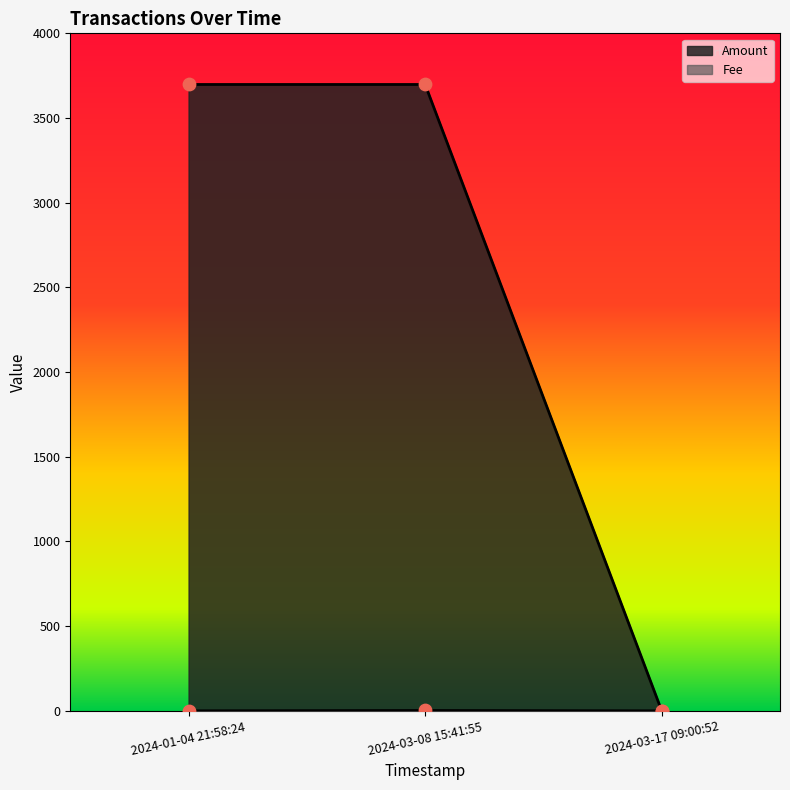

What is the total value across all series at 2024-01-04 21:58:24?

3698.0